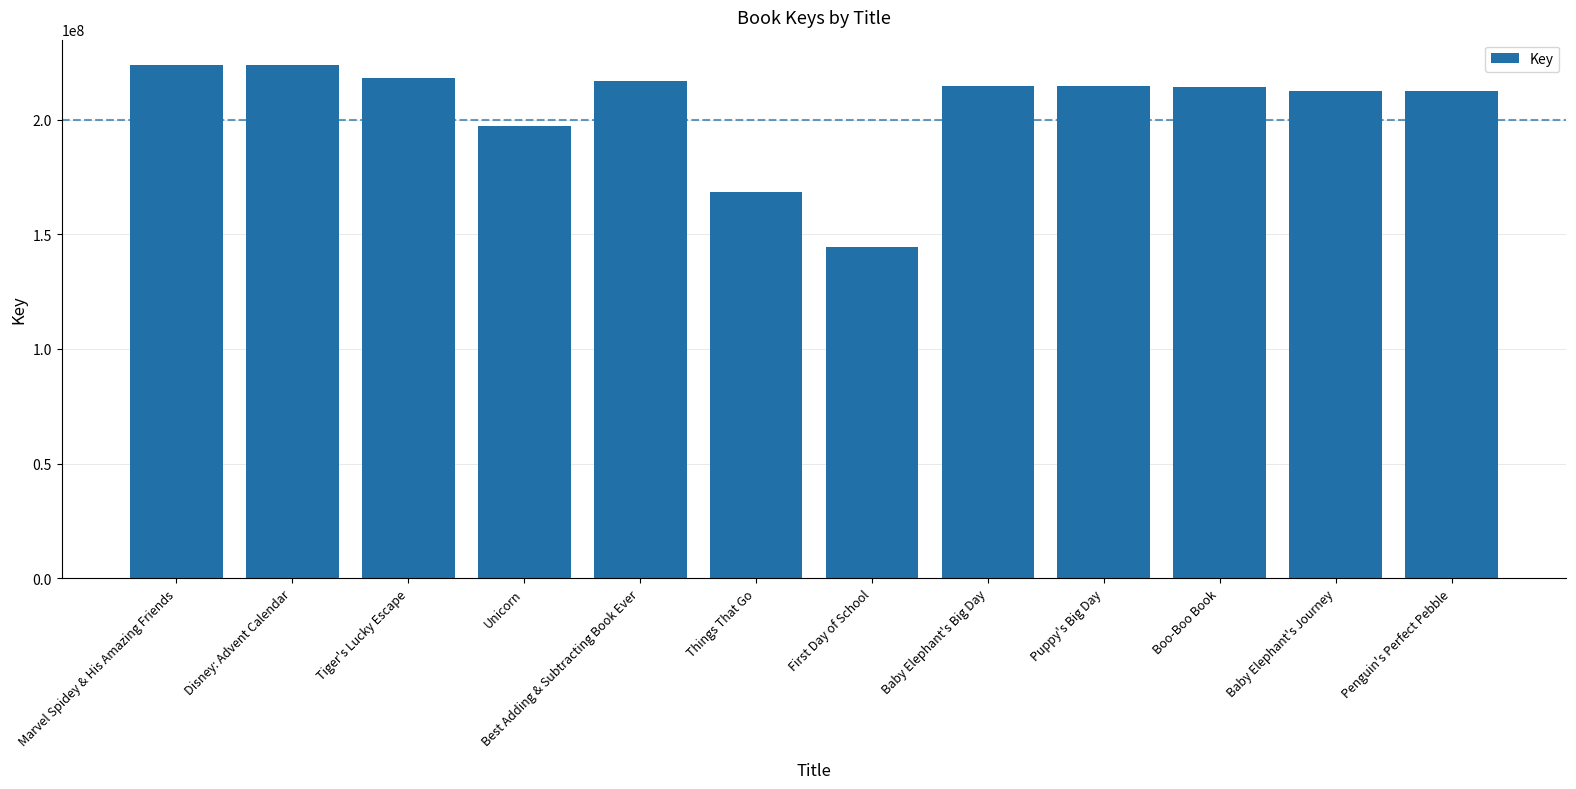

The value at Disney: Advent Calendar is 223752534. True or false?

True